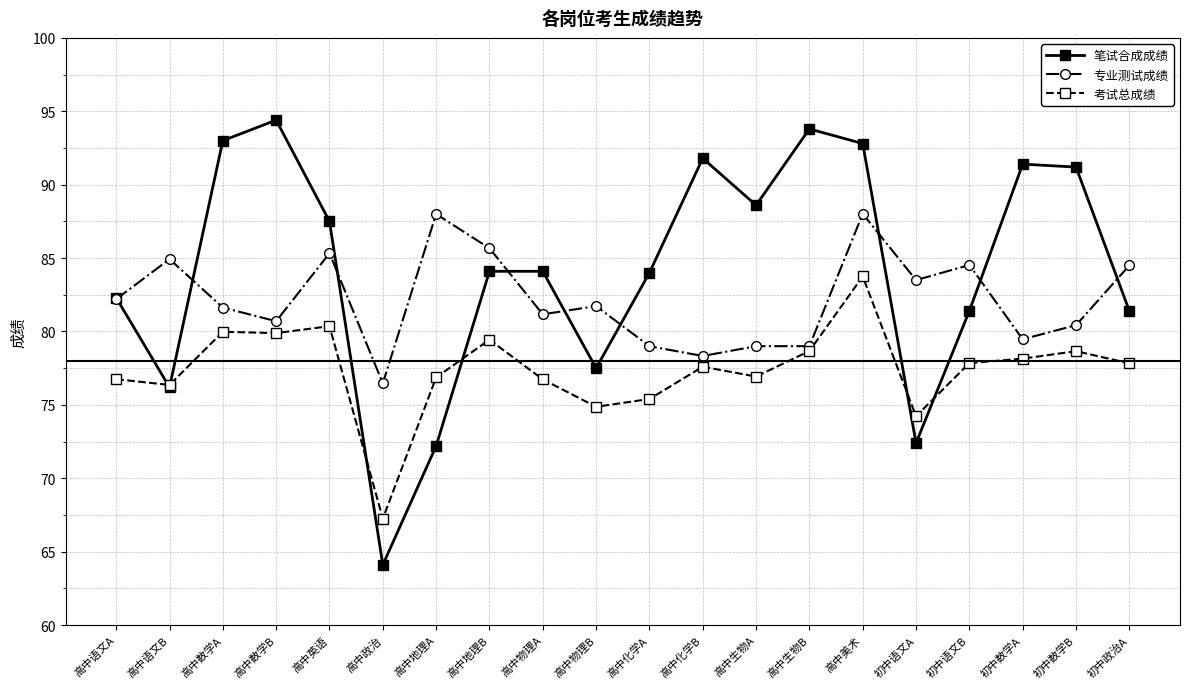

Rank the series by their maximum value, from lowest to highest.

考试总成绩, 专业测试成绩, 笔试合成成绩